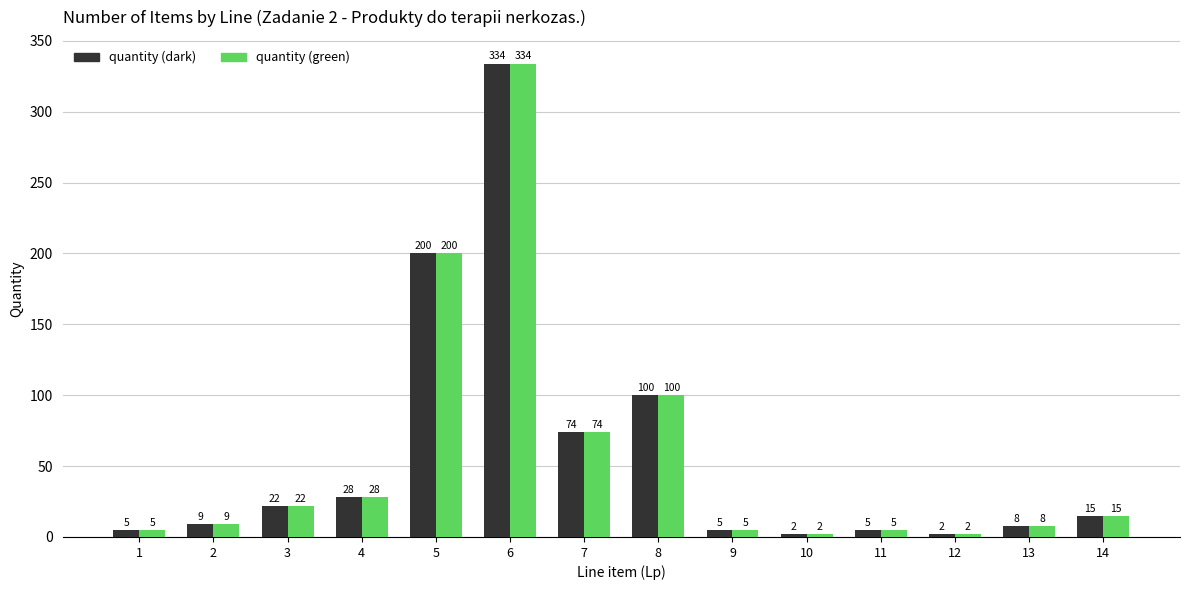

Does the chart contain stacked bars?

No